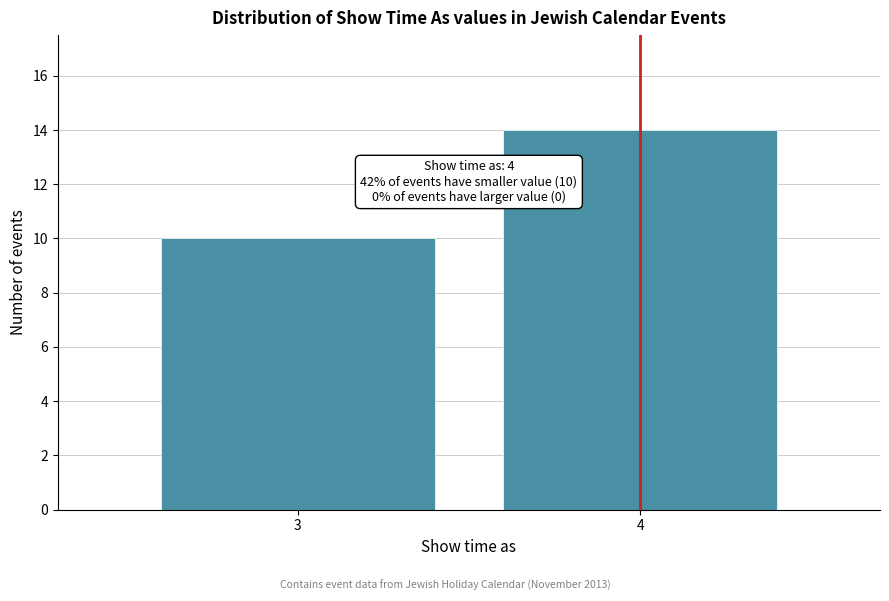

Reading left to right, extract all data points from this chart.

3=10	4=14